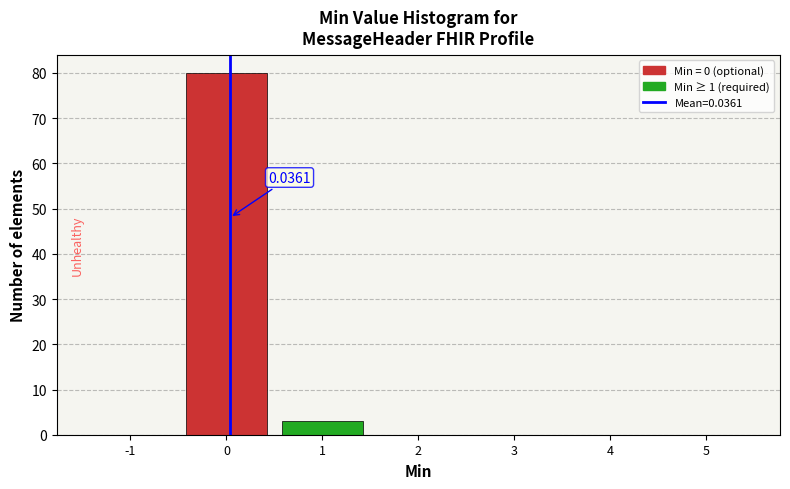

Which range on the x-axis has the tallest bar?

-0.5 to 0.5